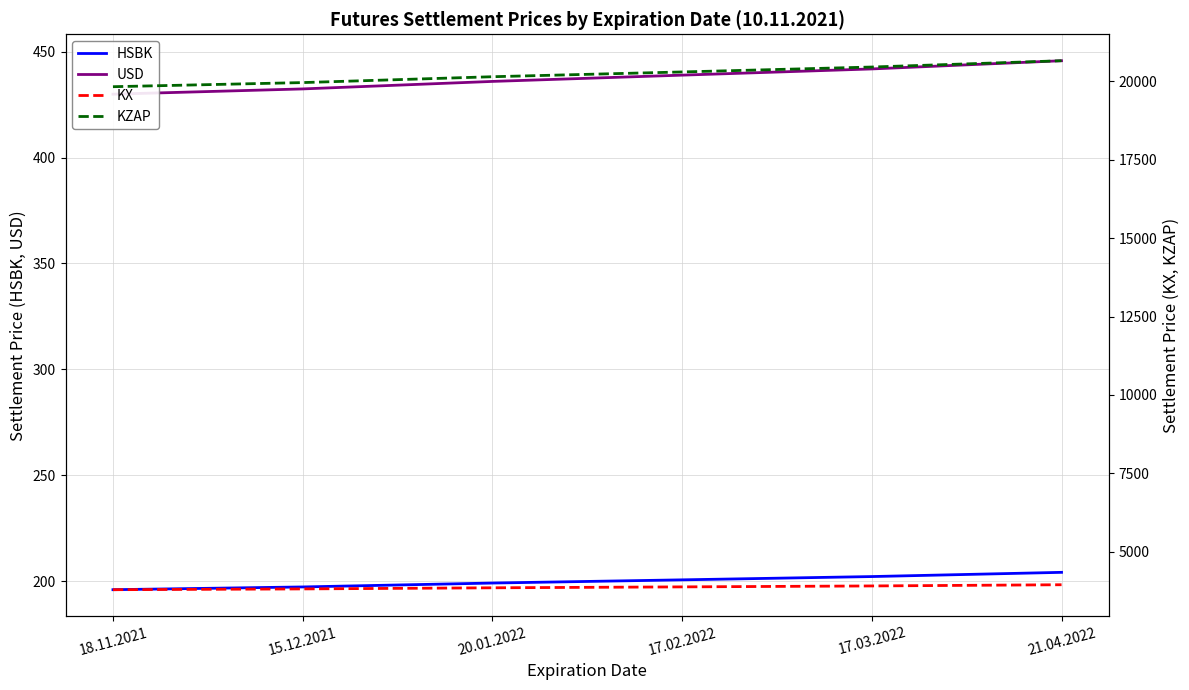

The KX series shows 3905.0 at 17.03.2022. True or false?

True